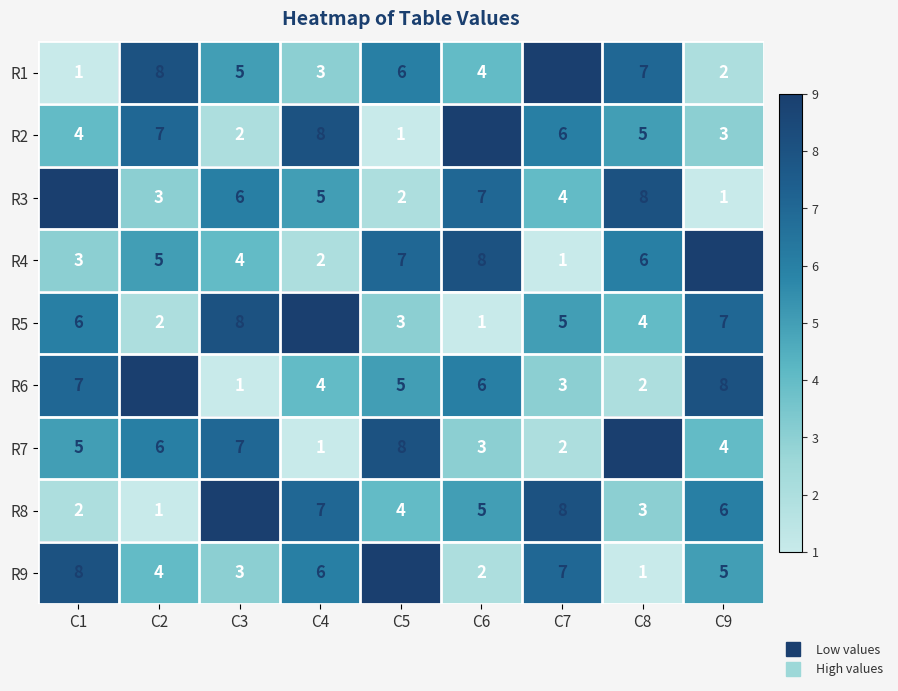

What is the difference between the maximum and minimum values in the R6 series?

8